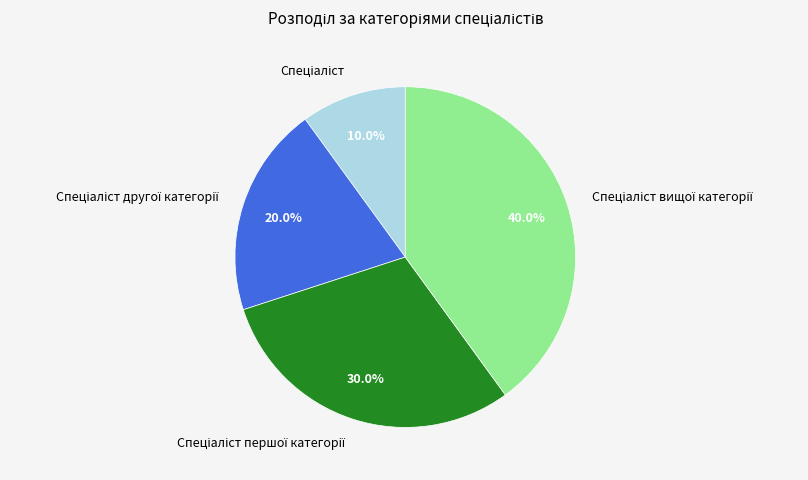

Does any single category account for the majority?

No